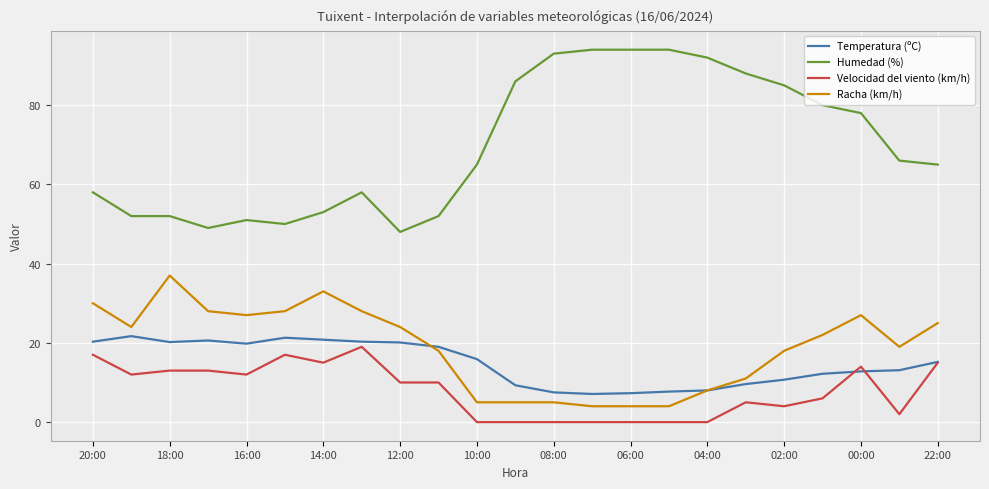

Is this an area chart (filled region under the line)?

No